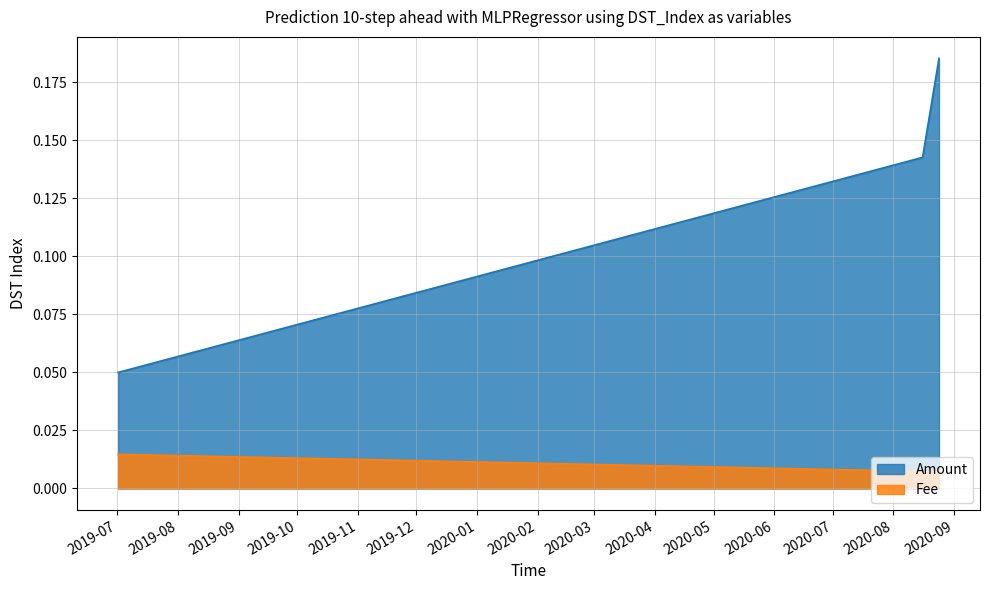

Between 2020-08-24 06:48:56 and 2020-08-15 21:26:10, which is larger?

2020-08-24 06:48:56